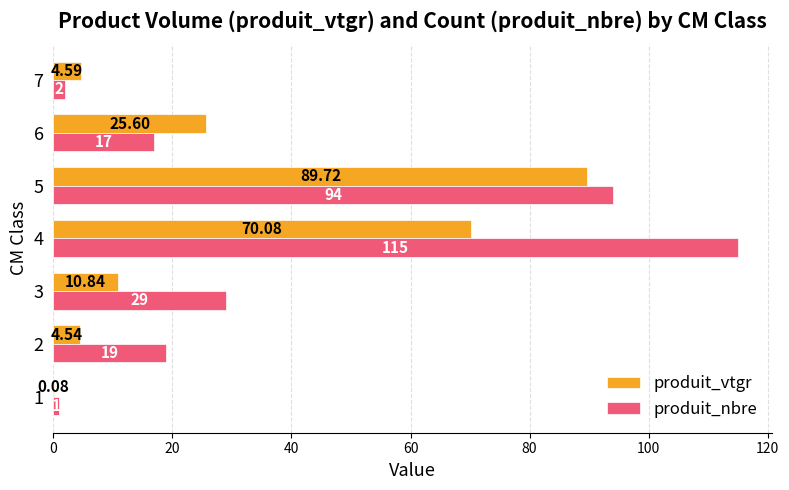

Which series has the largest total across all categories?

produit_nbre